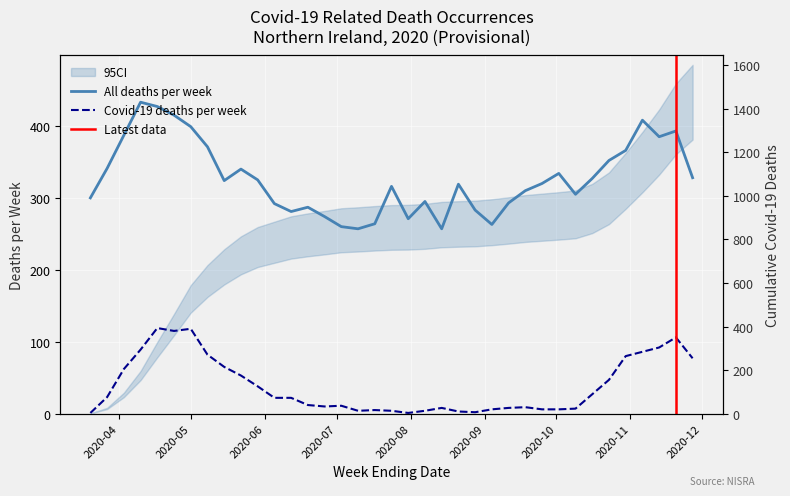

How many series are shown in this chart?

3